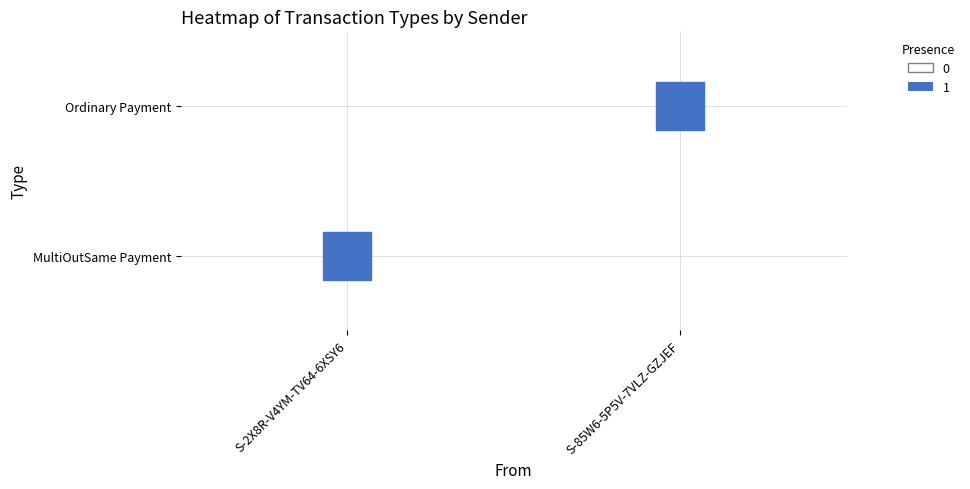

Which series has the widest spread of values?

MultiOutSame Payment